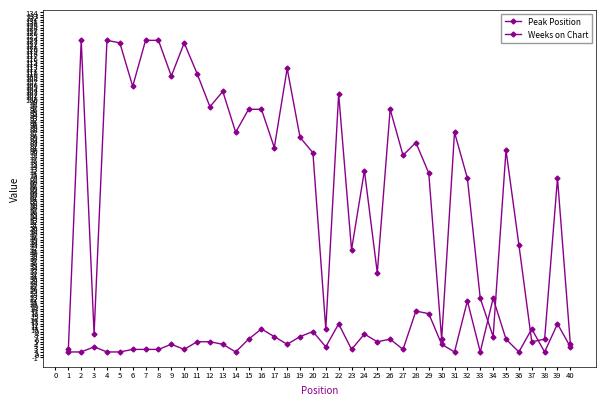

How many lines are shown in the chart?

2